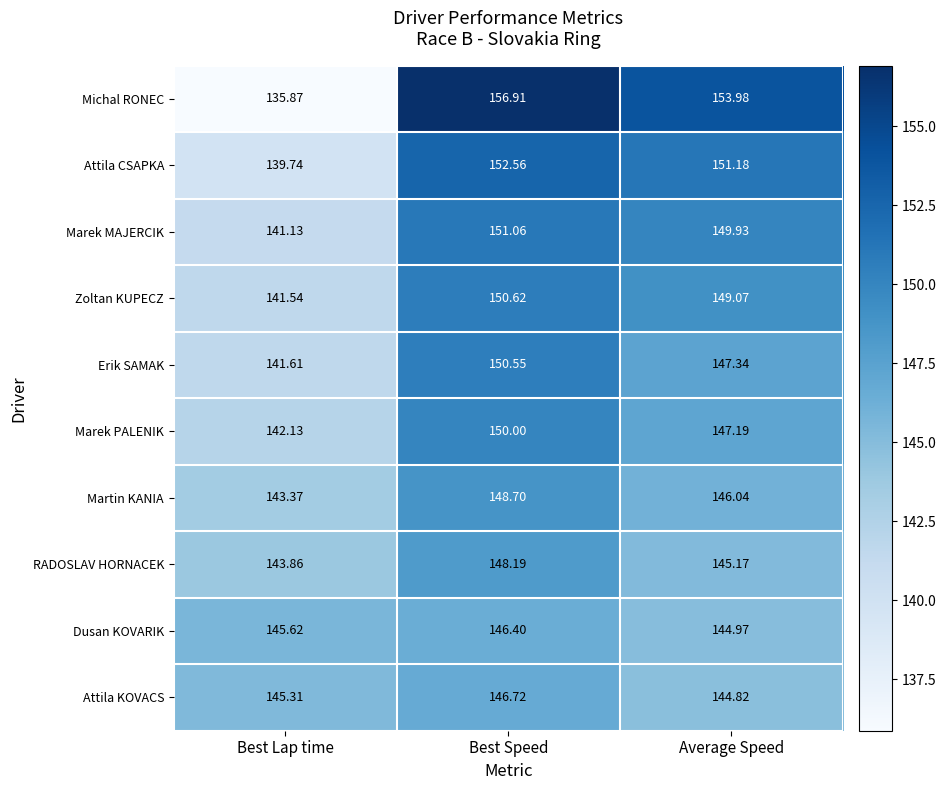

Which category has the highest value in the Michal RONEC series?

Best Speed